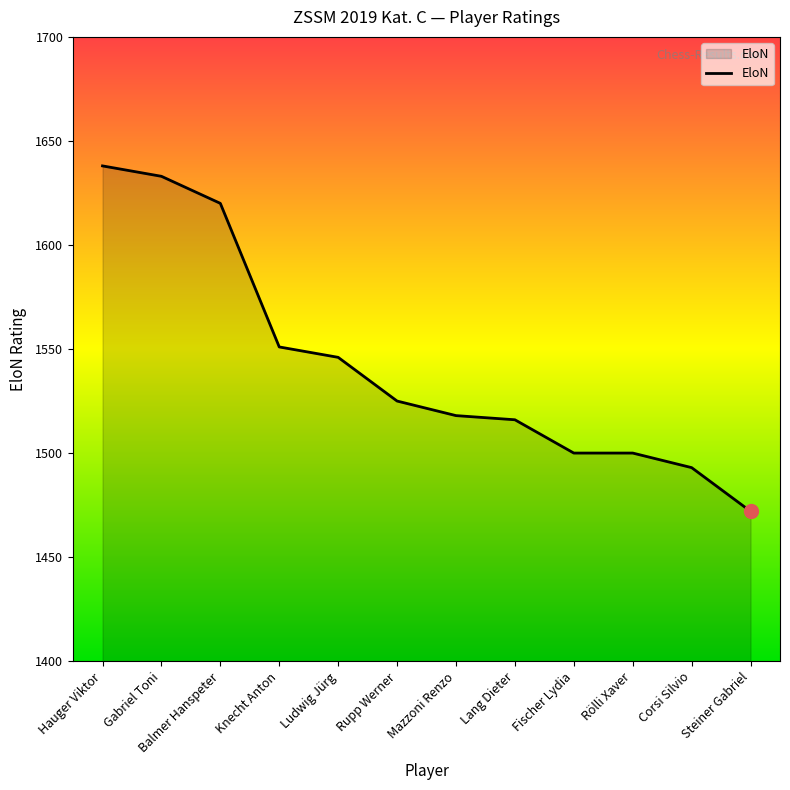

What is the ratio of the value at Hauger Viktor to the value at Steiner Gabriel?

1.1